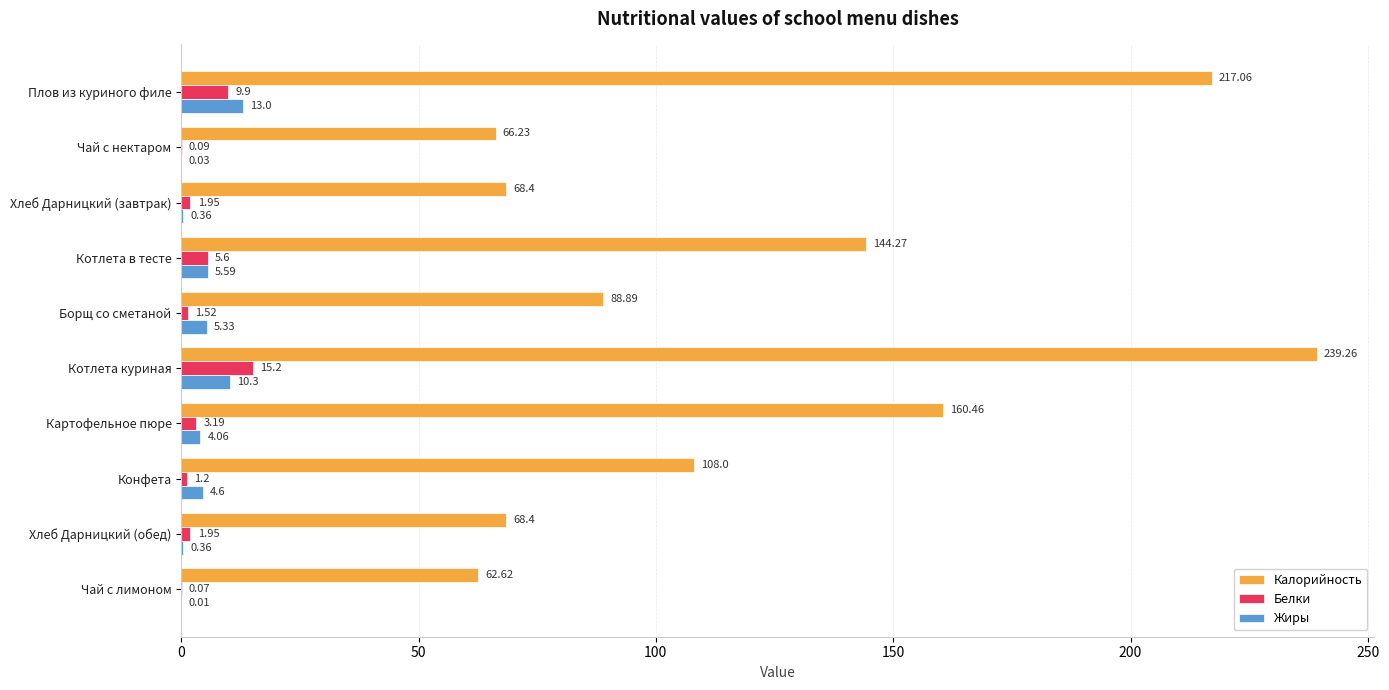

What is the sum of the Белки values at Борщ со сметаной and Плов из куриного филе?

11.4